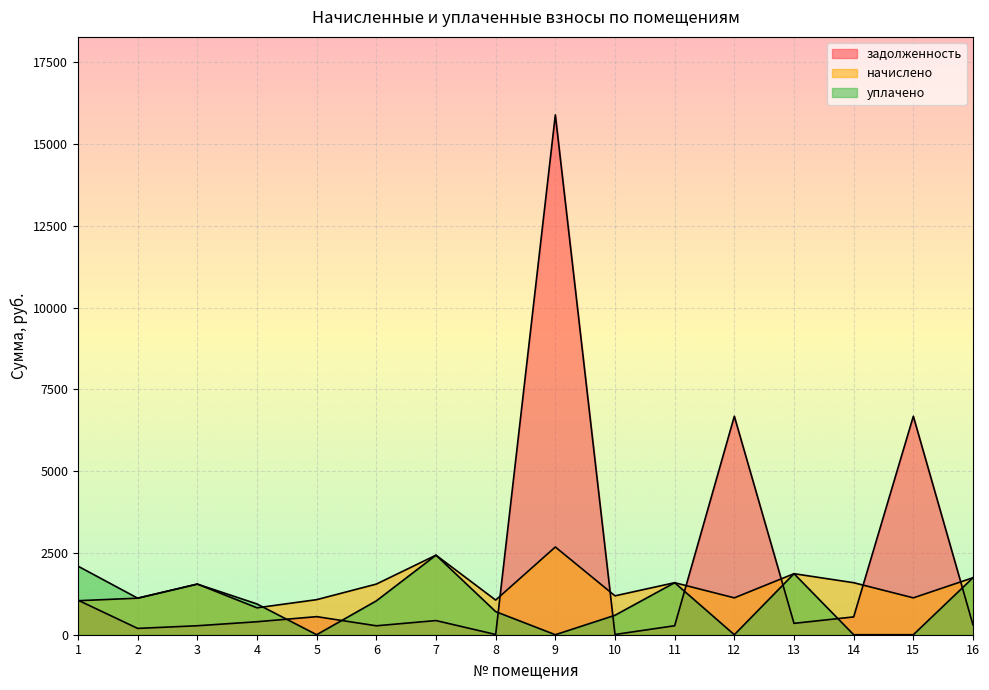

At which category does начислено reach its first local valley?

4